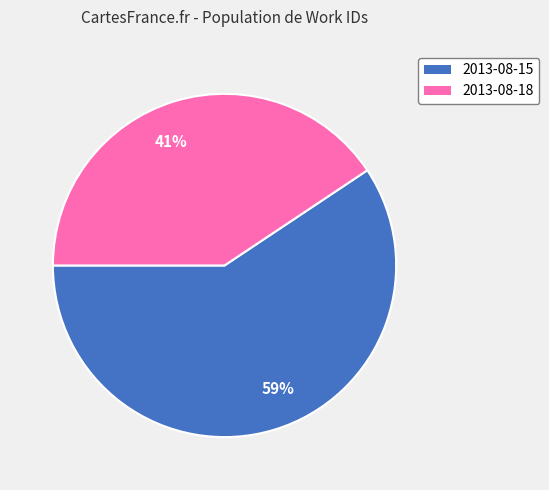

How many segments does this pie chart have?

2